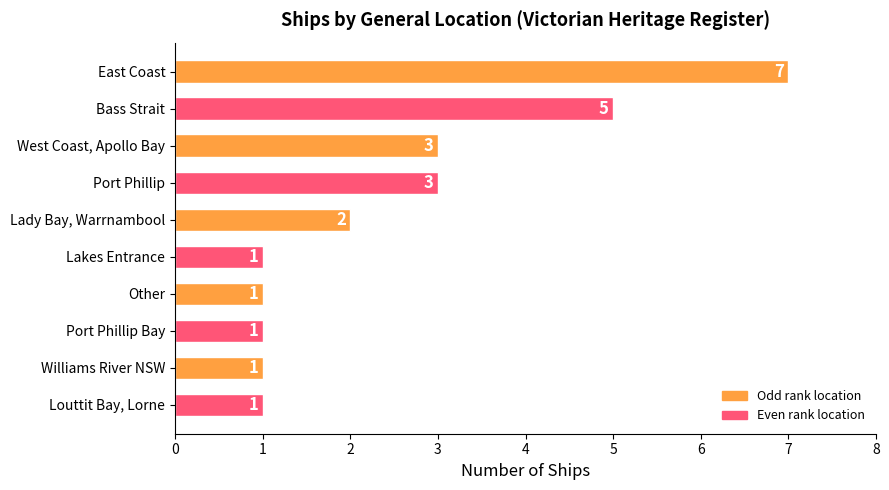

How many series are shown in this chart?

1